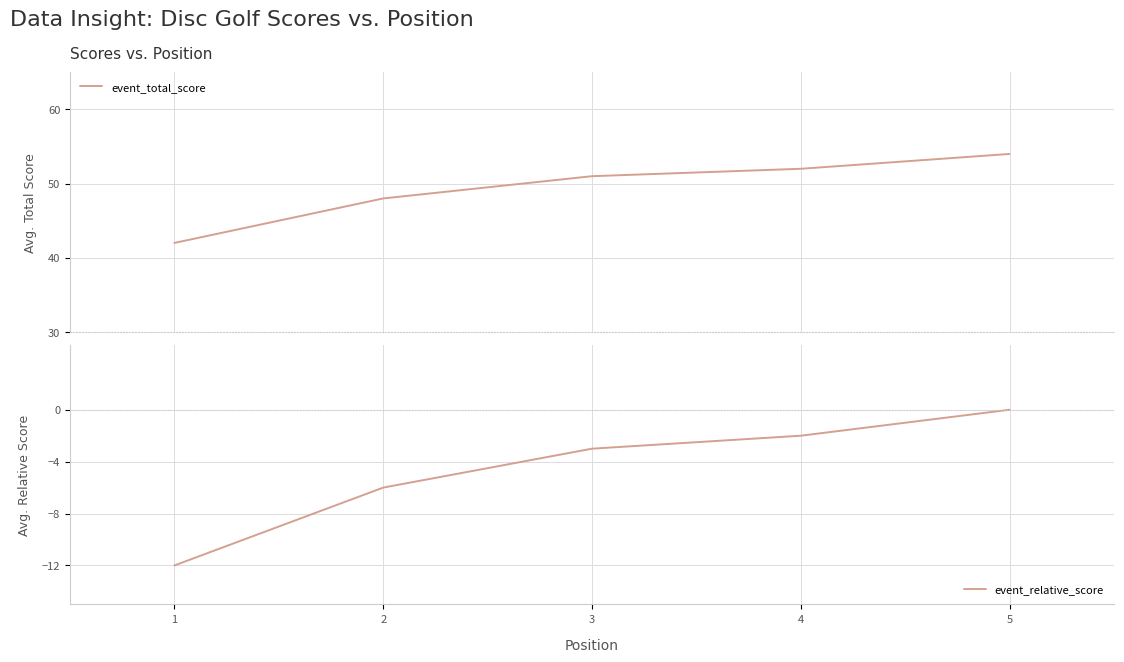

Reading left to right, list all the values displayed in this chart.

event_total_score: 42	48	51	52	54
event_relative_score: -12	-6	-3	-2	0